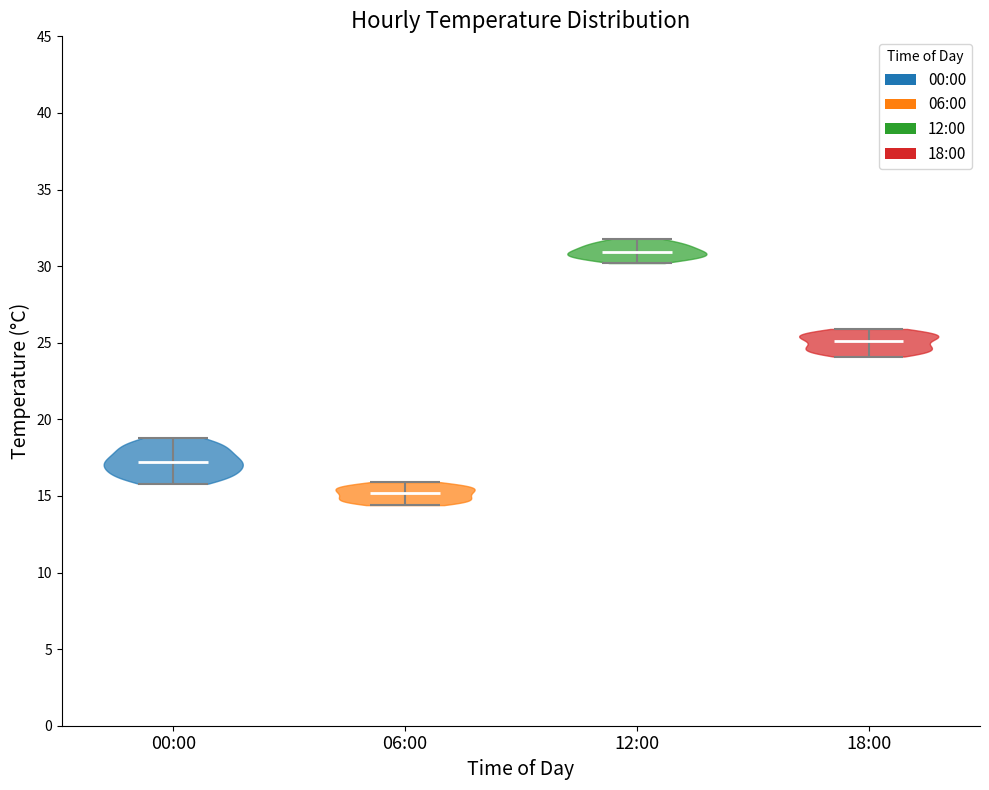

Which violin has the lowest median line?

06:00